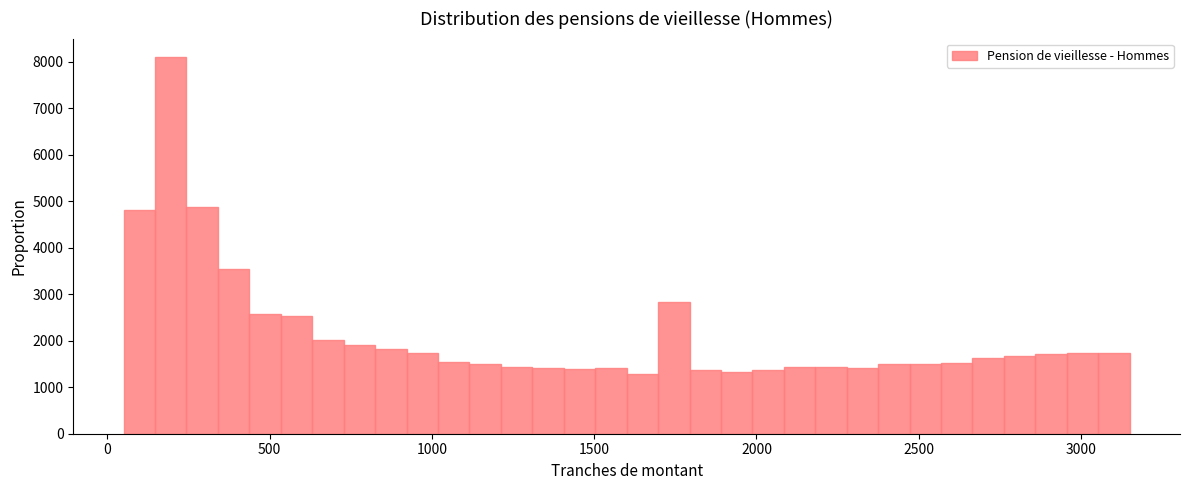

Read against the x-axis, roughly where is the centre of the tallest bar?

200